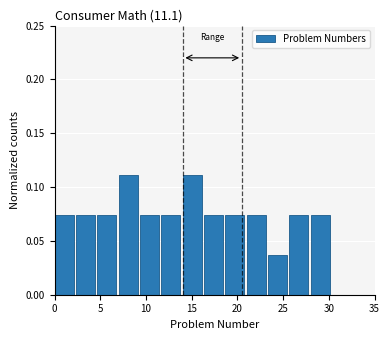

How tall is the bar that spans 11.5 to 14.0 on the x-axis? Neither the bar edges nor the heights are printed on the chart, so give them approximately, as read against the axes.

0.075